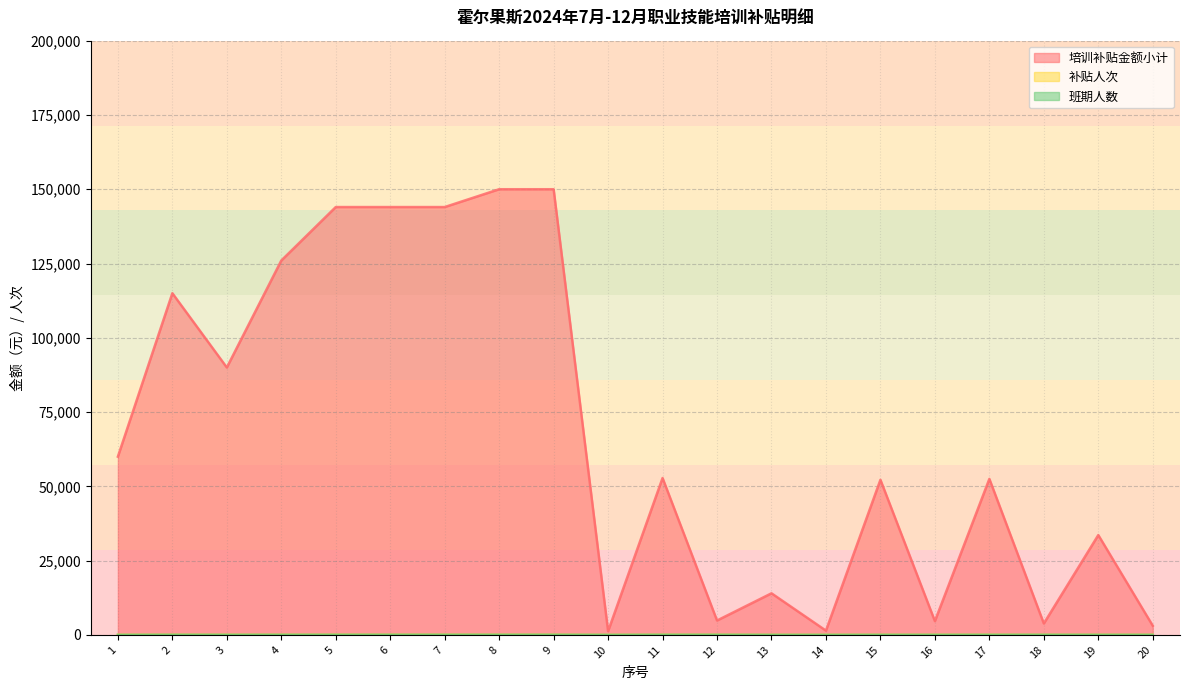

True or false: 补贴人次 has a value of 22 at 7.

False